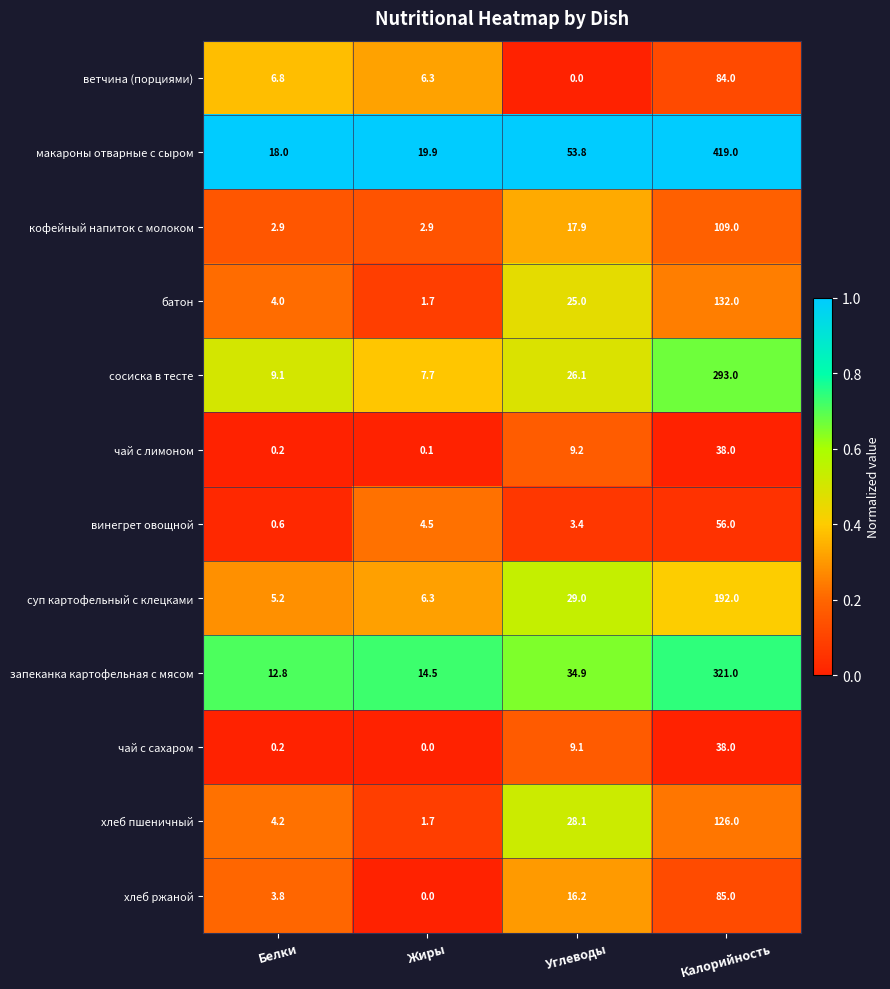

At which label does макароны отварные с сыром reach its peak?

Калорийность